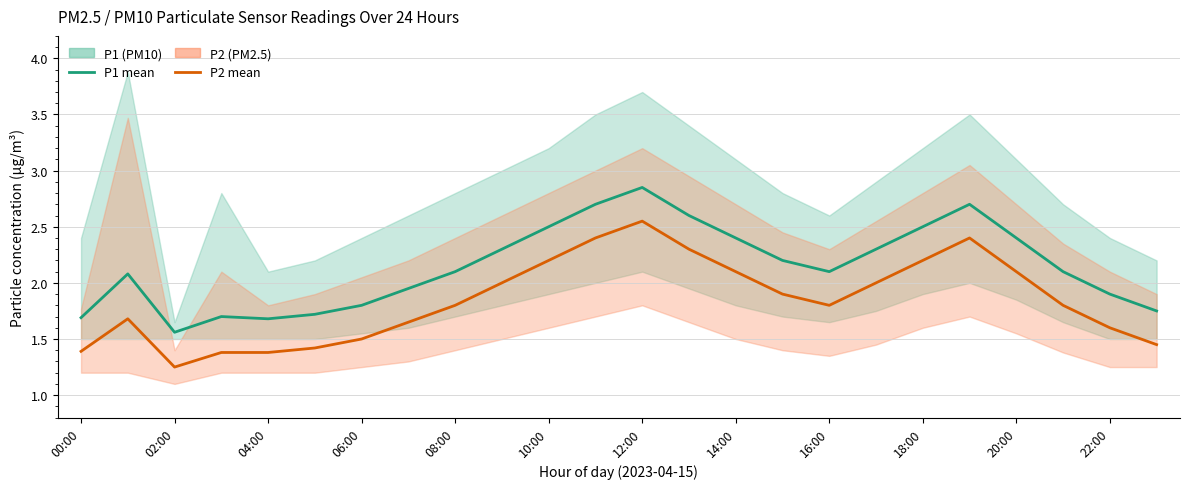

True or false: P1 mean and P2 mean intersect in this chart.

False